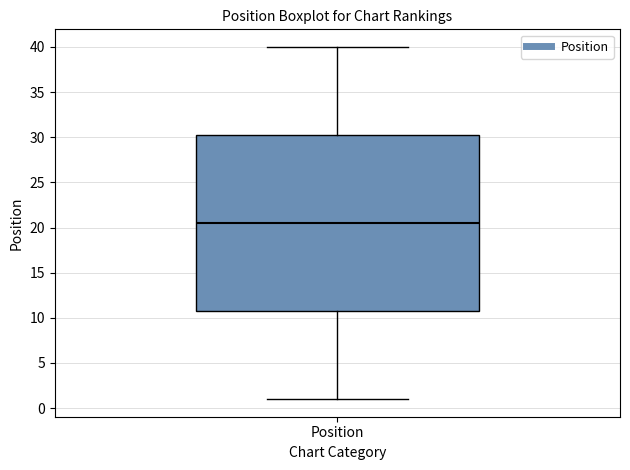

Read this box plot against the y-axis: the position of the median line, the range covered by the box, and the ends of both whiskers. The values are not printed on the chart, so give them approximately, as read against the axis.

median 20.5, box 11.0 to 30.5, whiskers 1.0 to 40.0